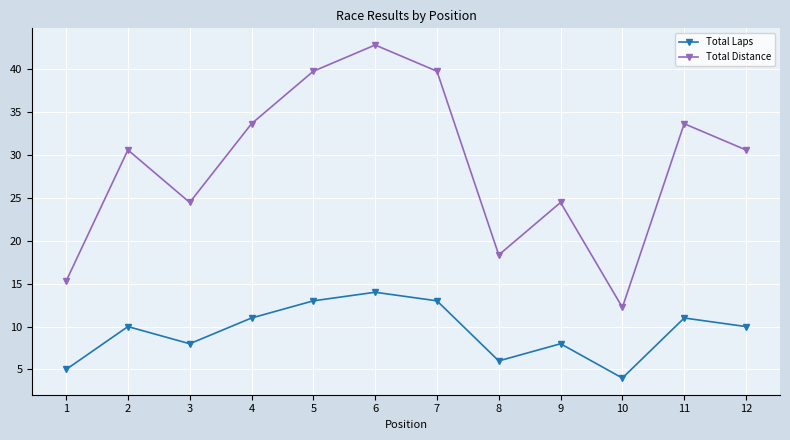

In Total Distance, how many points are lower than both neighbors (excluding endpoints)?

3